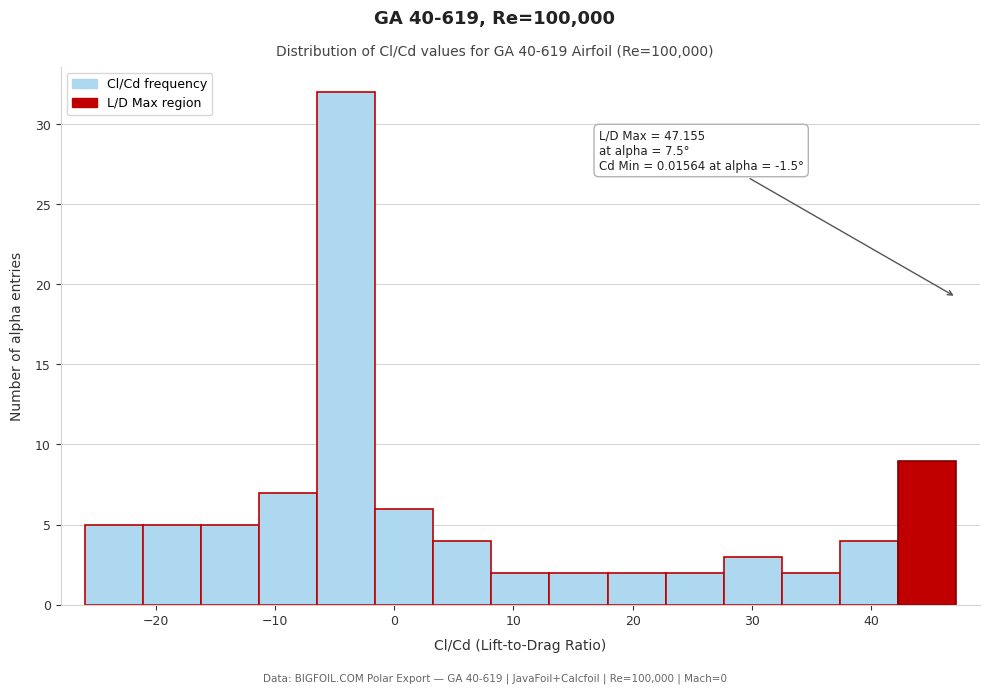

Over which range of the x-axis is the bar tallest?

-6 to -2